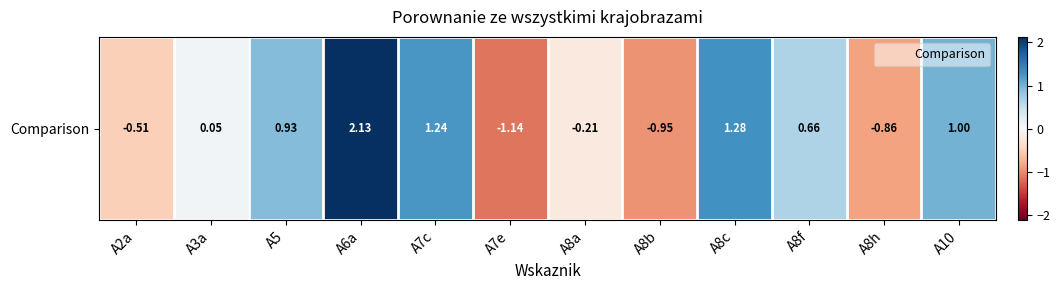

What is the difference between the values at A10 and A8f?

0.3